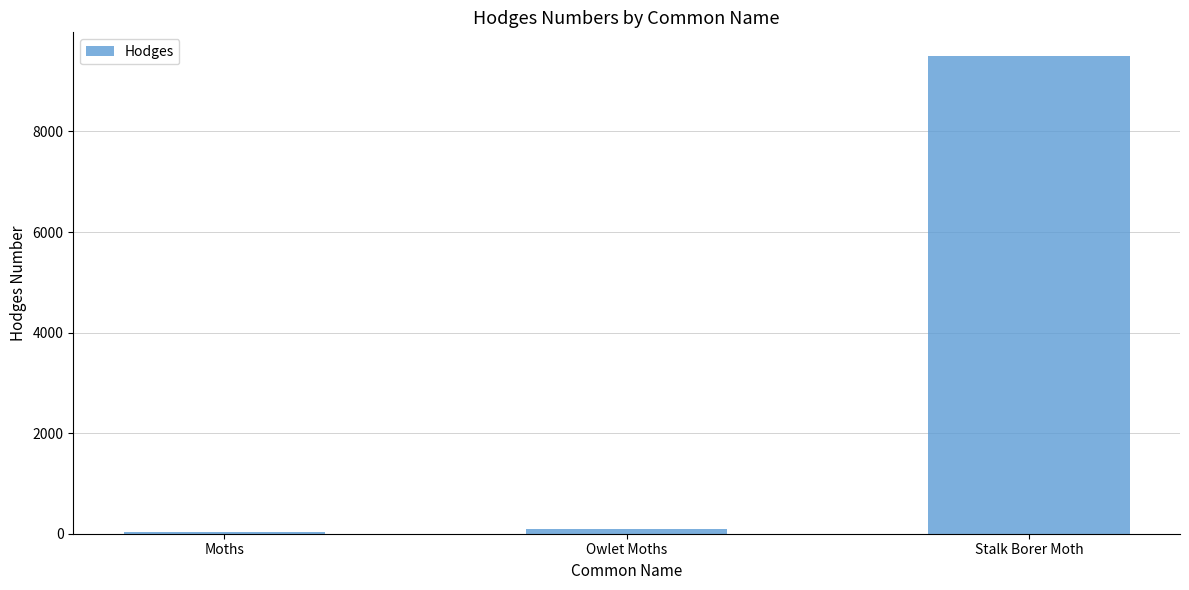

Between Owlet Moths and Stalk Borer Moth, which is larger?

Stalk Borer Moth